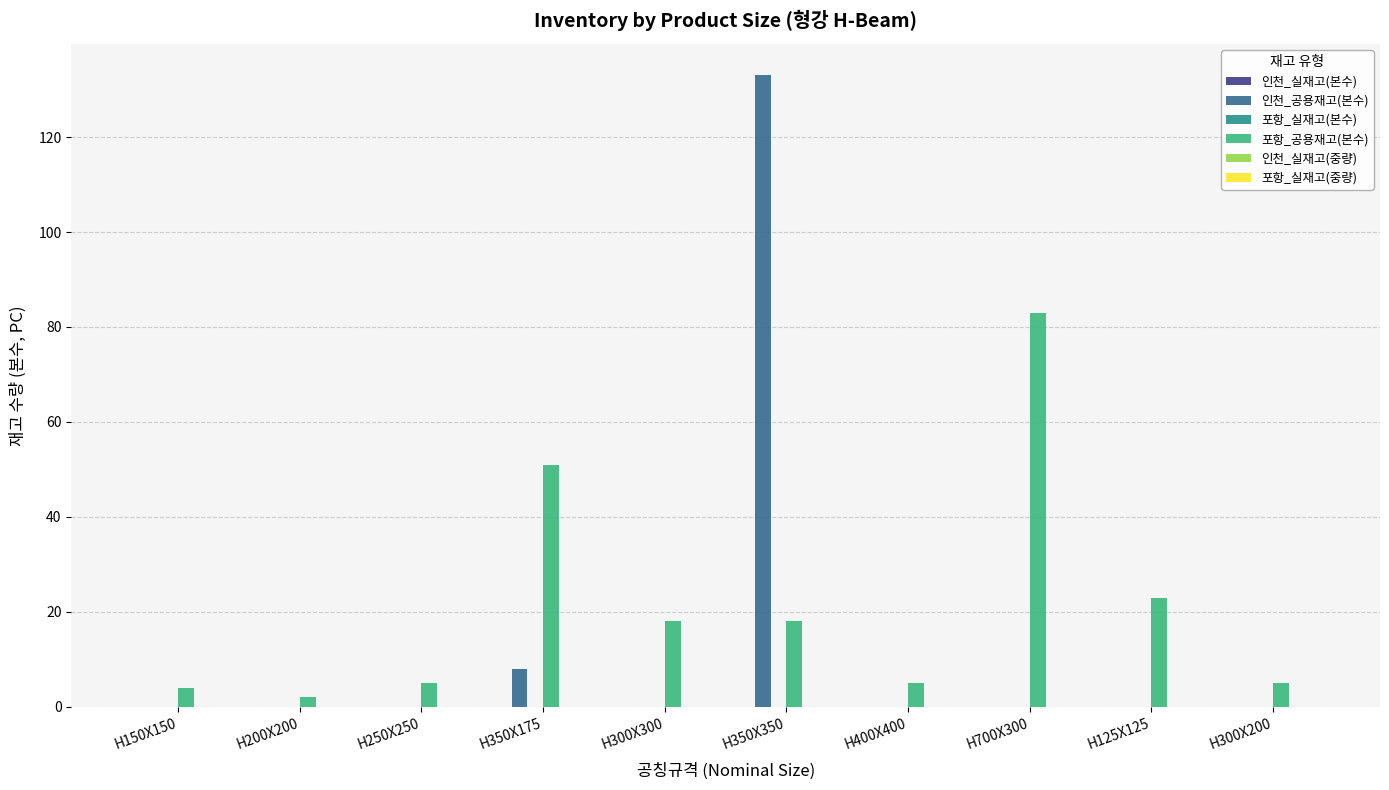

At which label is 포항_공용재고(본수) closest to 42?

H350X175